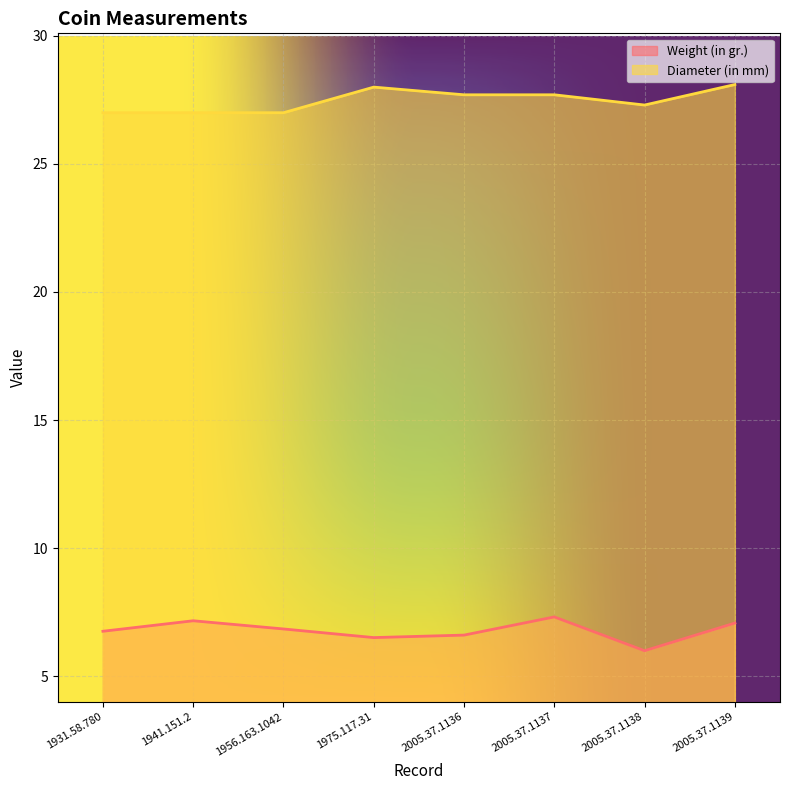

True or false: Weight (in gr.) has more than 2 interior local peaks.

False